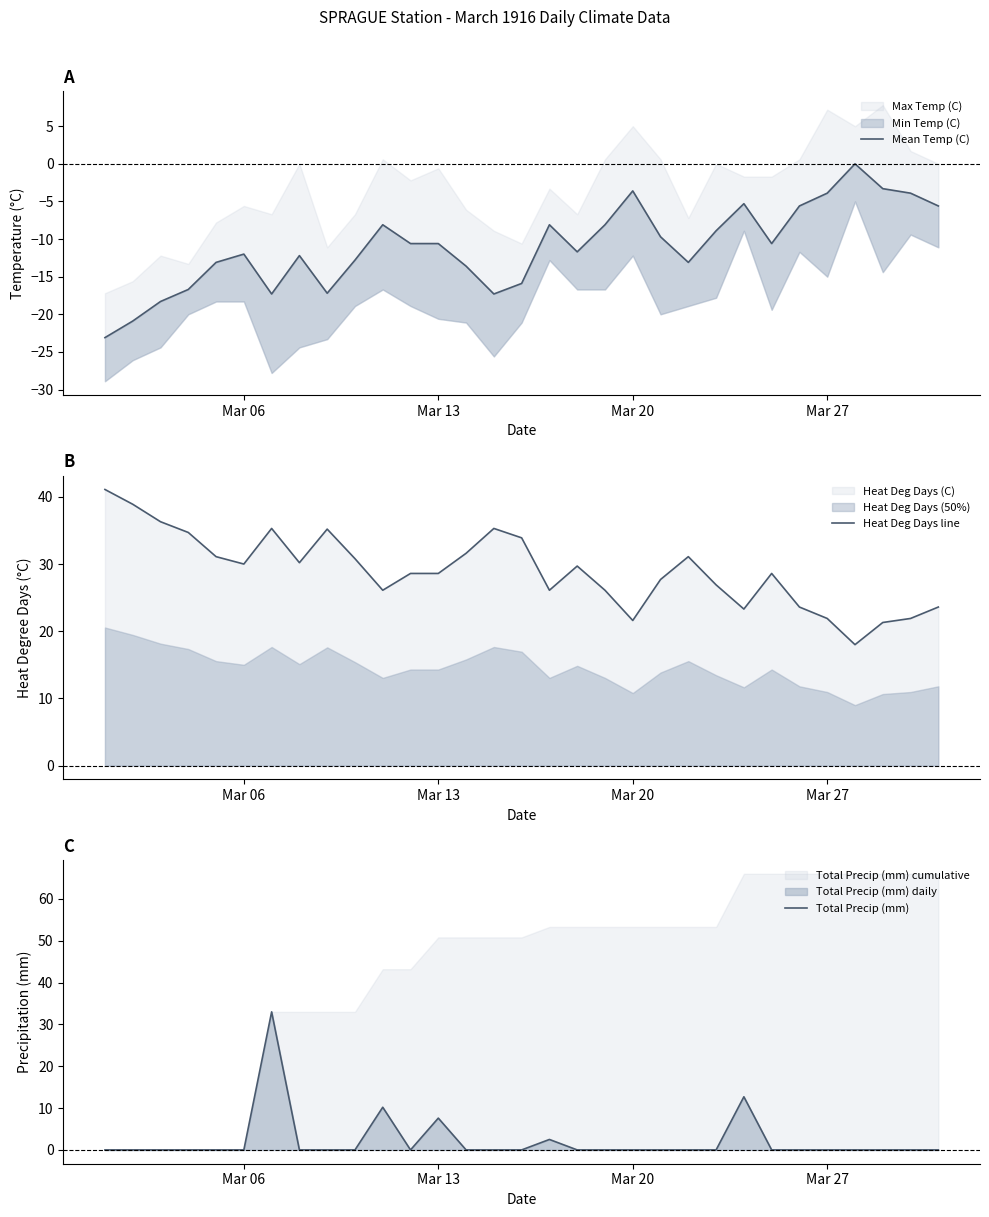

What is the maximum value for Heat Deg Days line?

41.1